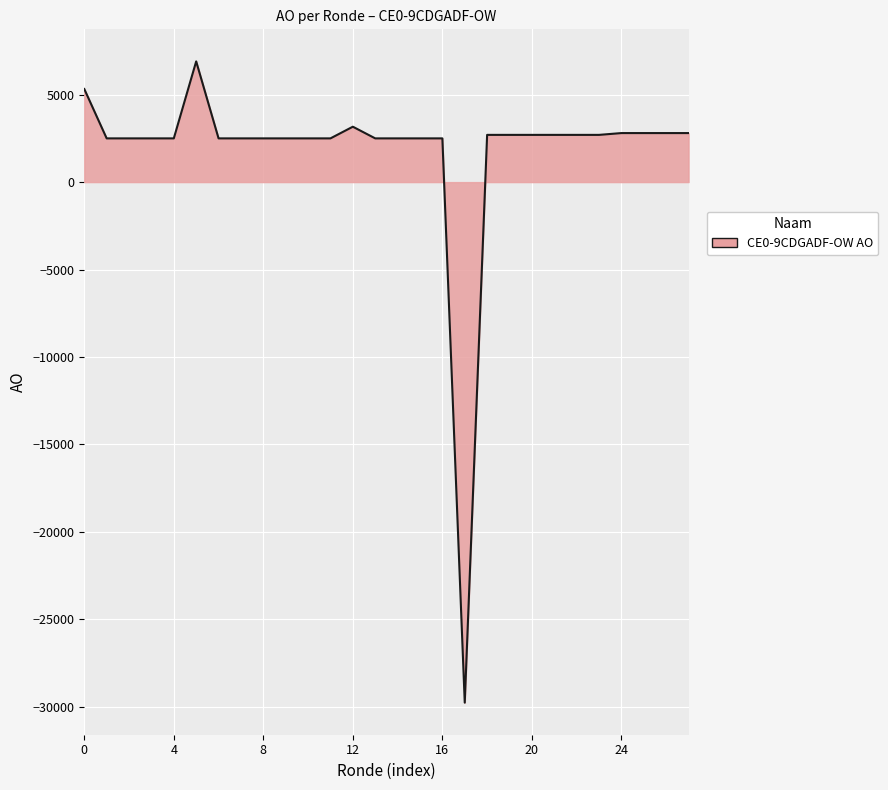

What is the minimum value shown in the chart?

-29768